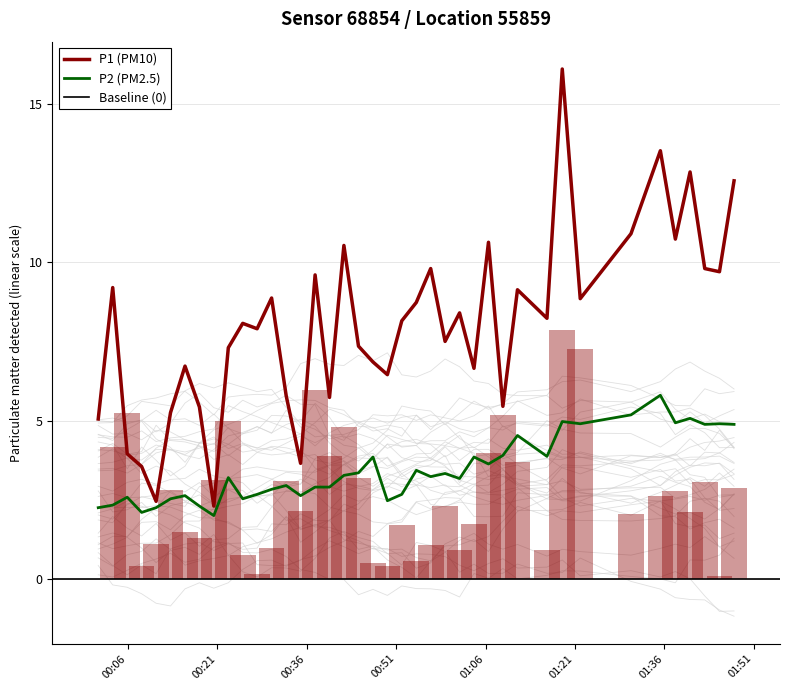

Reading left to right, list all the values displayed in this chart.

P1: 5.0	9.2	4.0	3.5	2.5	5.2	6.7	5.4	2.3	7.3	8.1	7.9	8.9	5.8	3.6	9.6	5.7	10.5	7.3	6.8	6.5	8.2	8.7	9.8	7.5	8.4	6.7	10.6	5.5	9.1	8.2	16.1	8.8	10.9	13.5	10.7	12.8	9.8	9.7	12.6
P2: 2.2	2.3	2.6	2.1	2.2	2.5	2.6	2.3	2.0	3.2	2.5	2.7	2.8	3.0	2.6	2.9	2.9	3.3	3.4	3.9	2.5	2.7	3.4	3.2	3.3	3.2	3.9	3.6	3.9	4.5	3.9	5.0	4.9	5.2	5.8	4.9	5.1	4.9	4.9	4.9